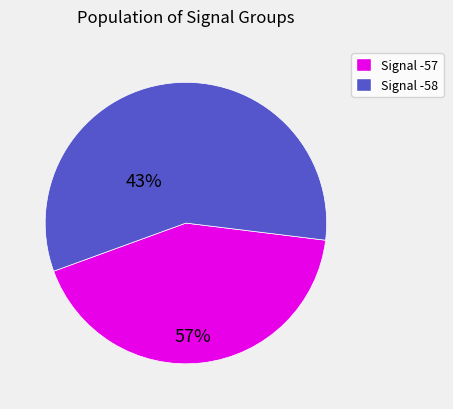

Is there a majority slice in this chart?

Yes